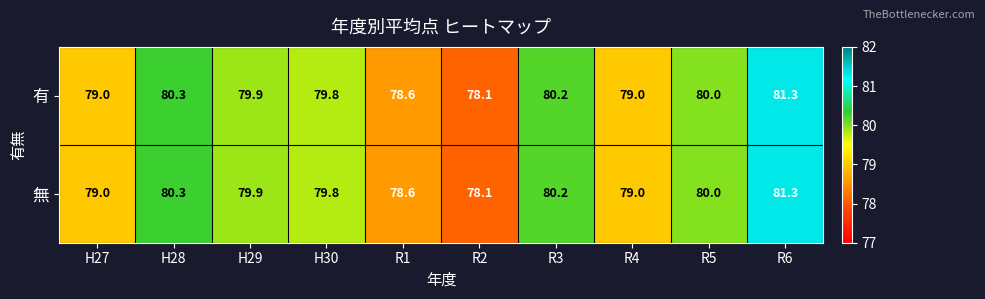

What is the difference between the maximum and minimum values in the 有 series?

3.2